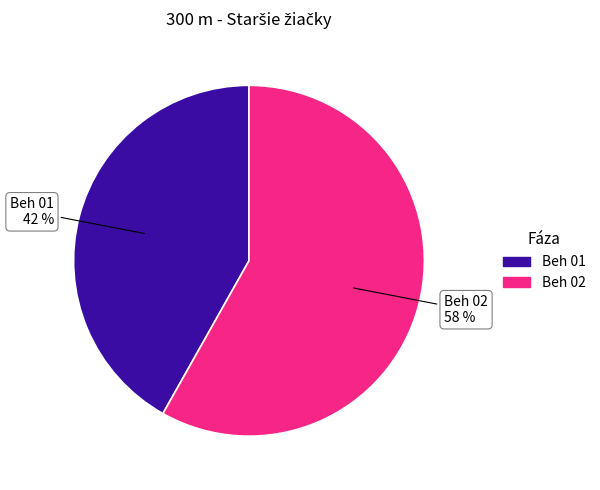

Is there any slice that represents more than half of the pie?

Yes